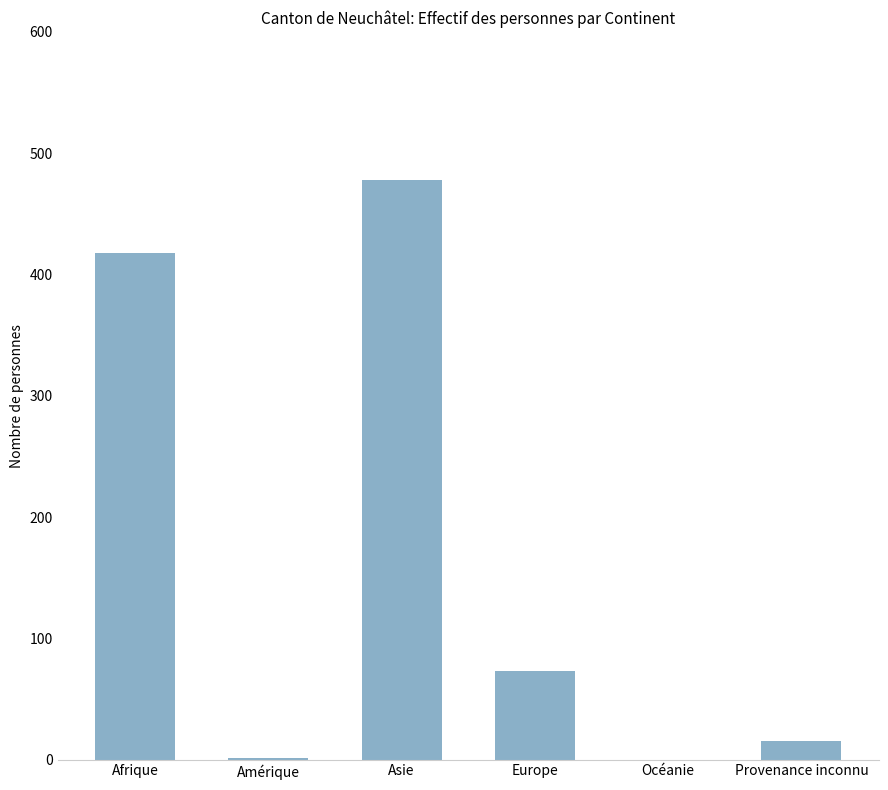

What value does the data have at Europe, to the nearest 10?

70